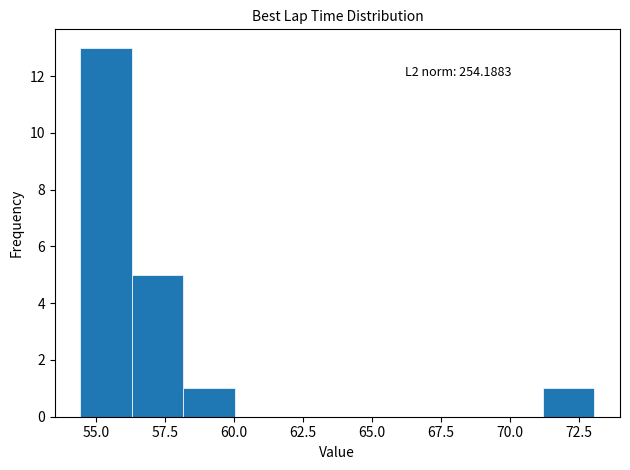

Around what value on the x-axis is the tallest bar? Give the approximate position of its centre, as read against the axis.

55.5